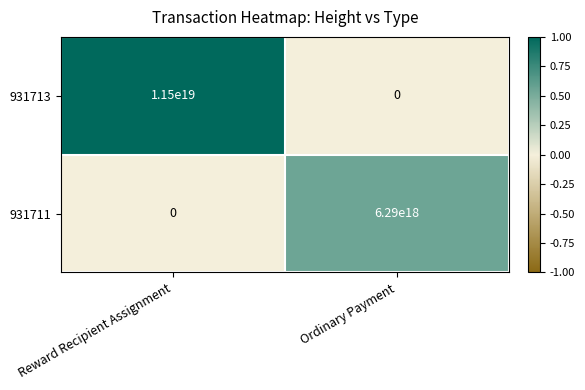

Which category has the highest value in the 931711 series?

Ordinary Payment